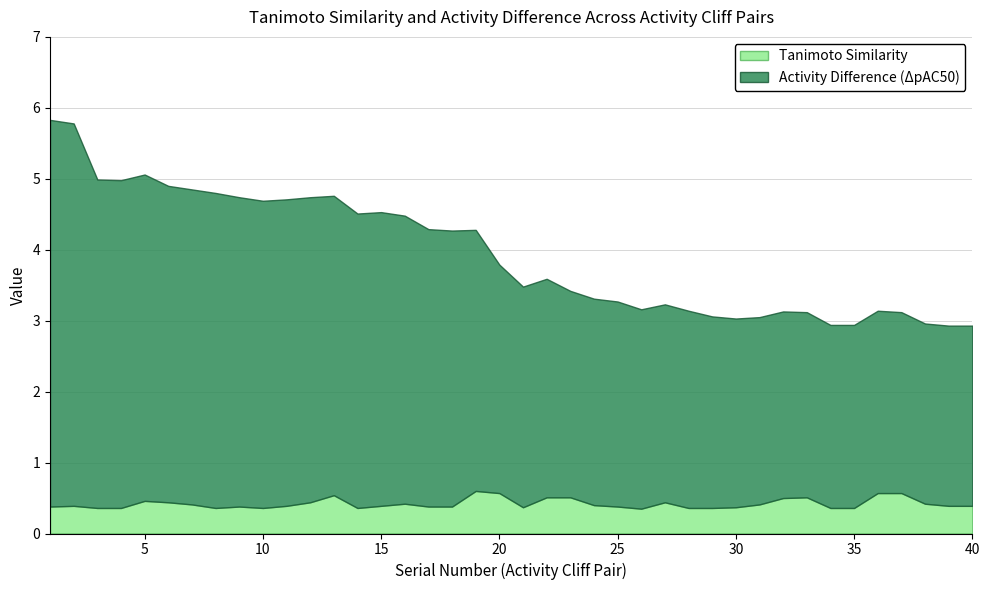

What value does the Activity Difference (ΔpAC50) series have at 4?

4.6